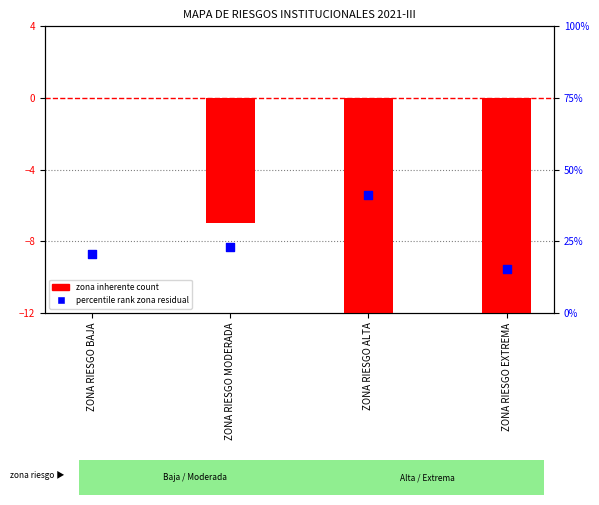

At which category is the sum across all series the highest?

ZONA RIESGO ALTA